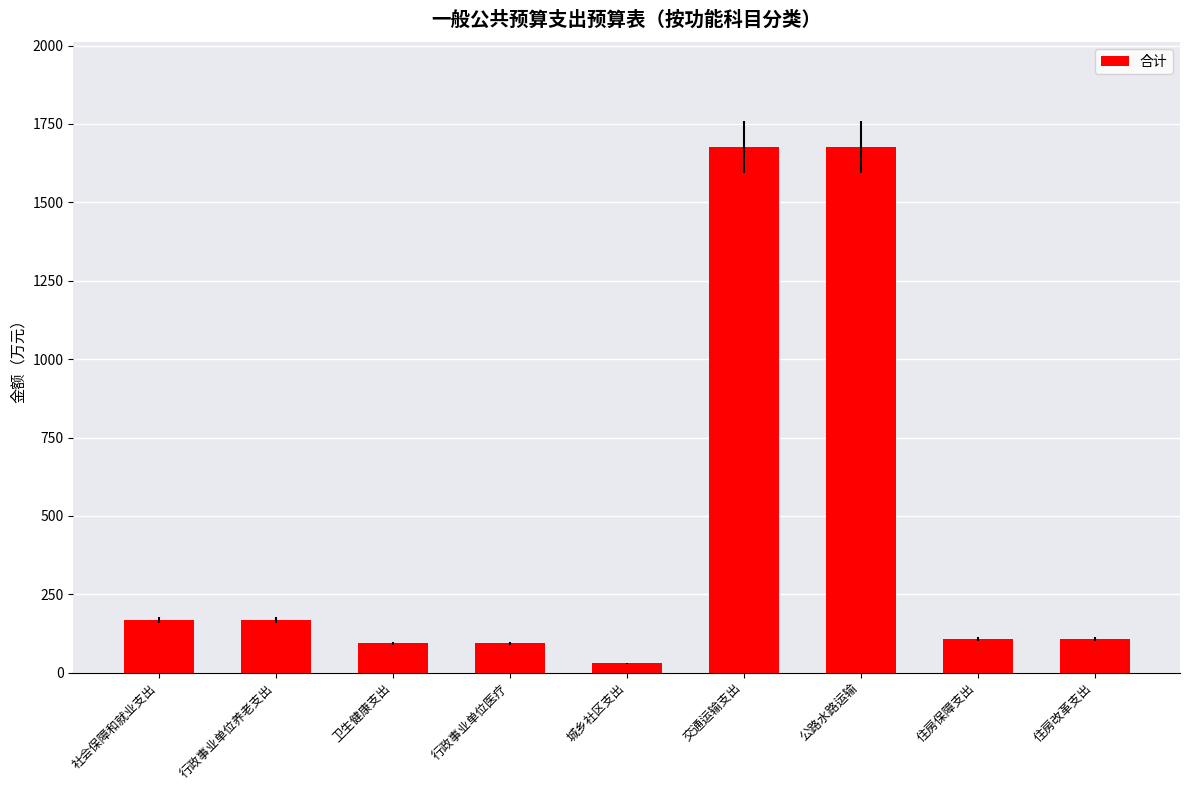

The value at 住房保障支出 is 46.6. True or false?

False